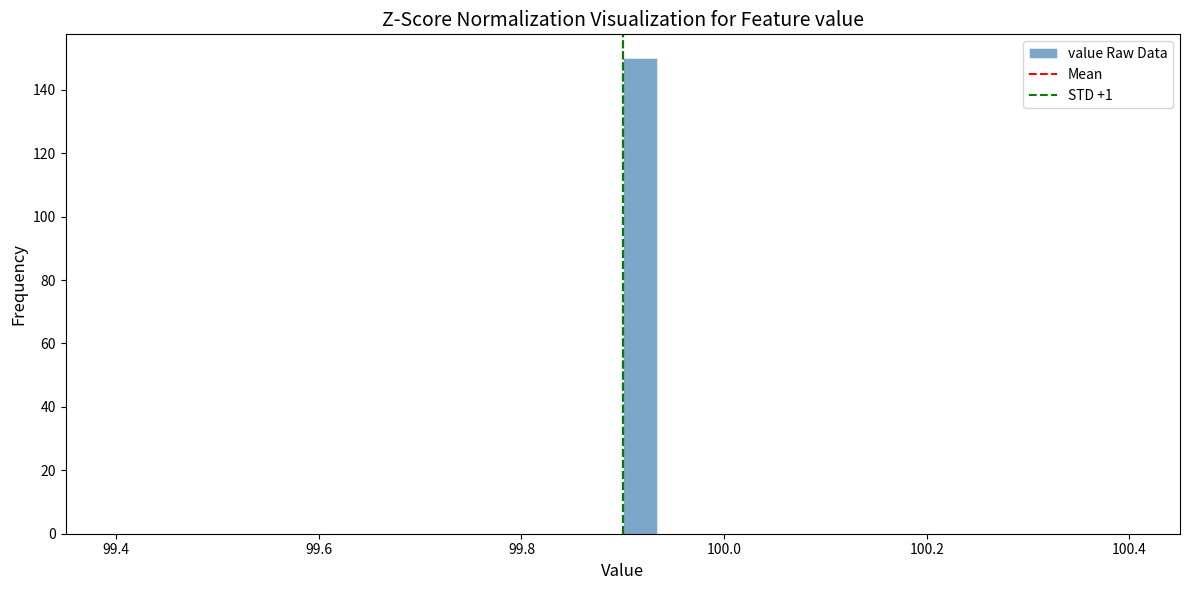

Around what value on the x-axis is the tallest bar? Give the approximate position of its centre, as read against the axis.

99.92